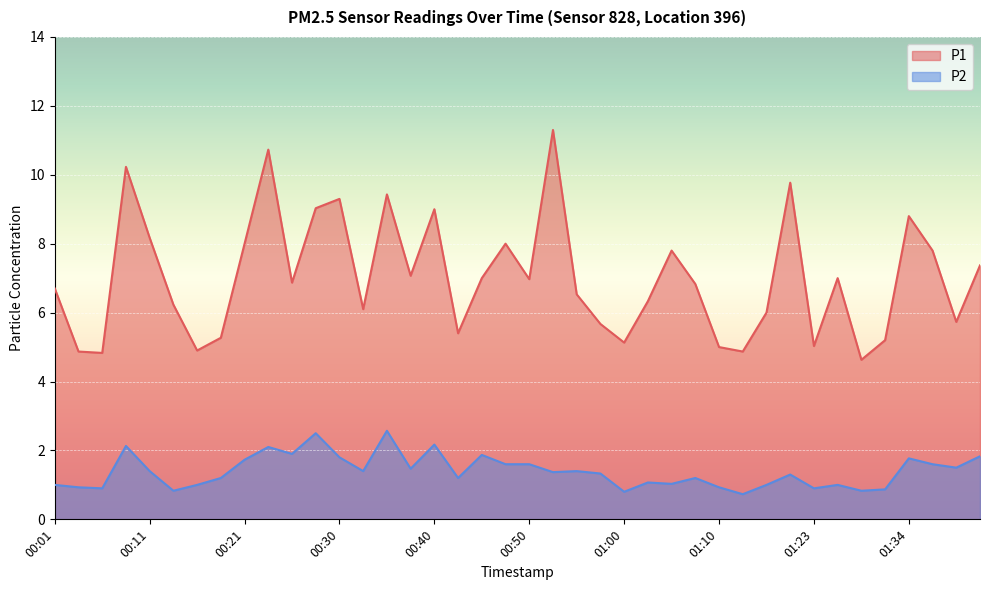

What is the total value across all series at 00:18?

6.5